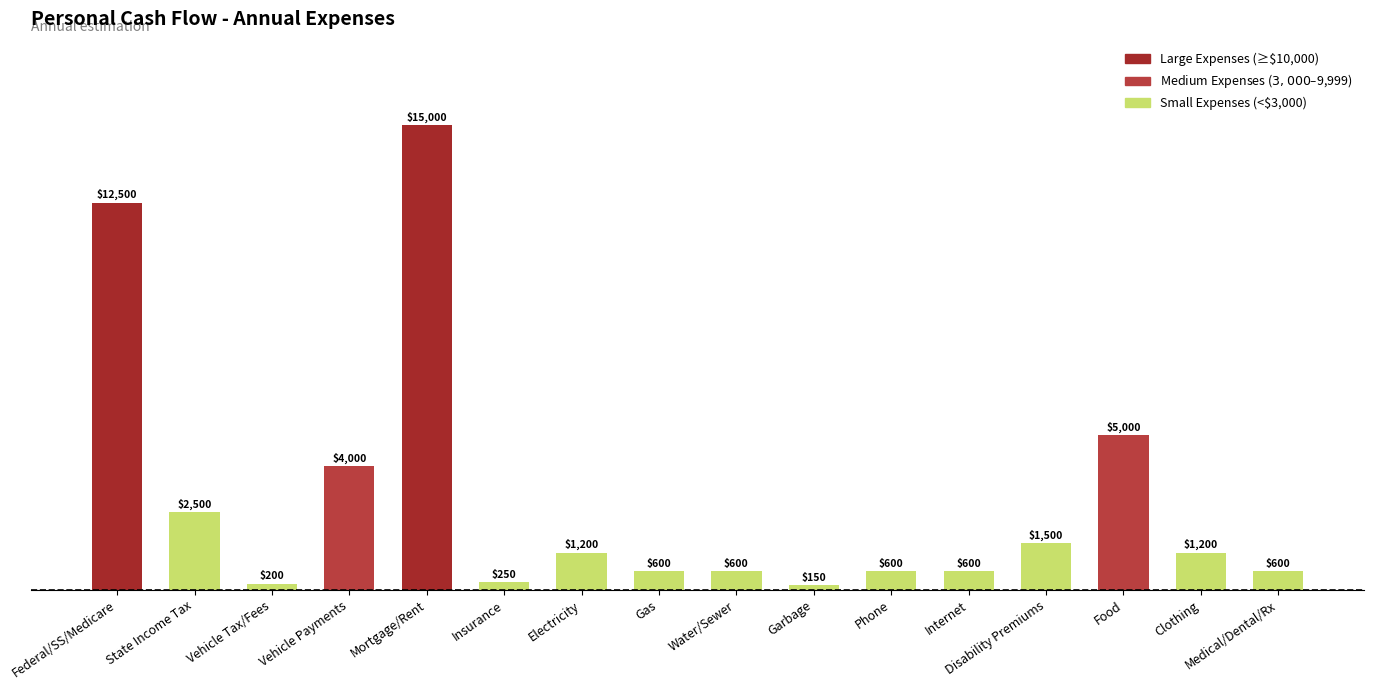

Which category has the lowest value across all series?

Garbage